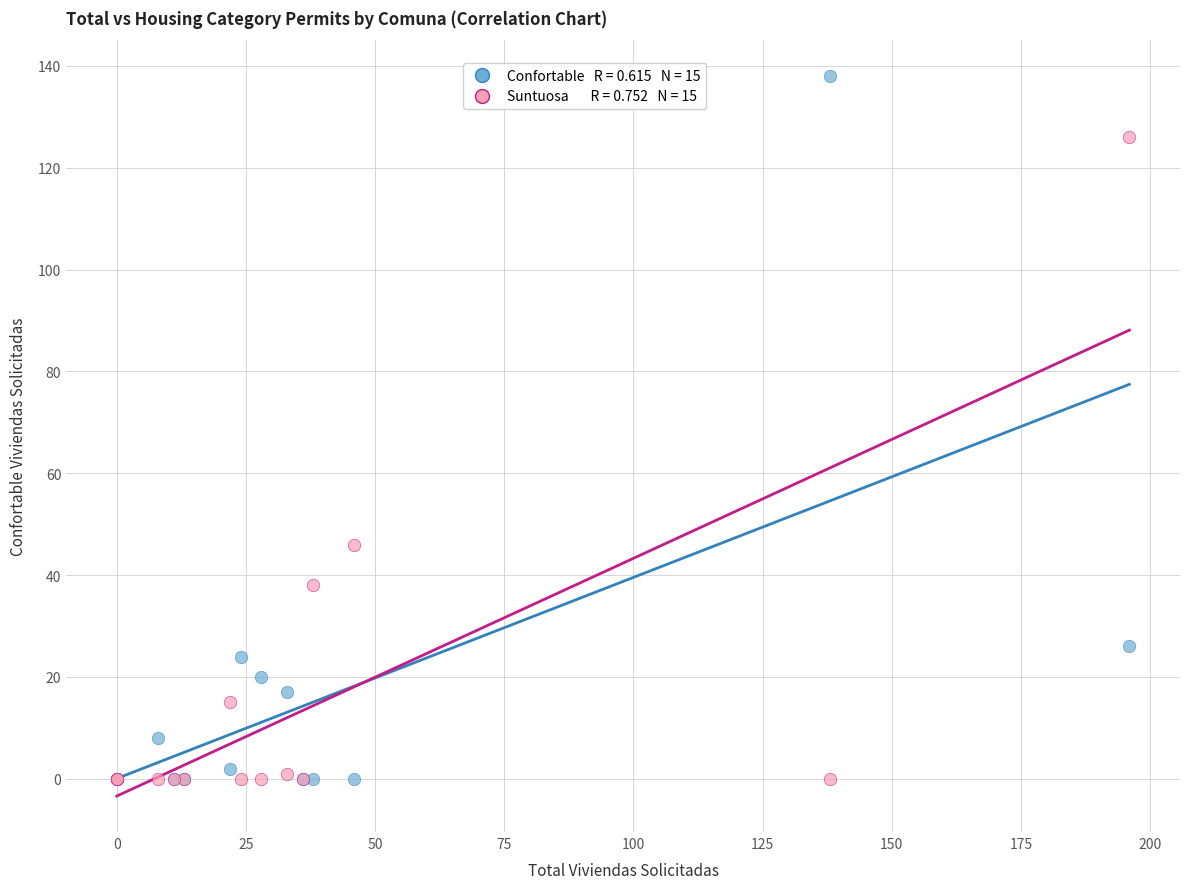

Across all series, what Y value is closest to 69?

46